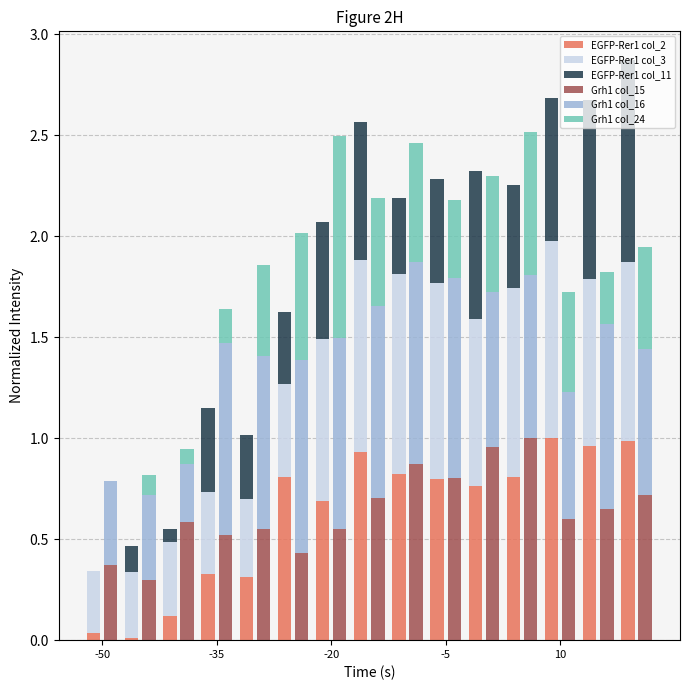

How many bars are there in each group?

6